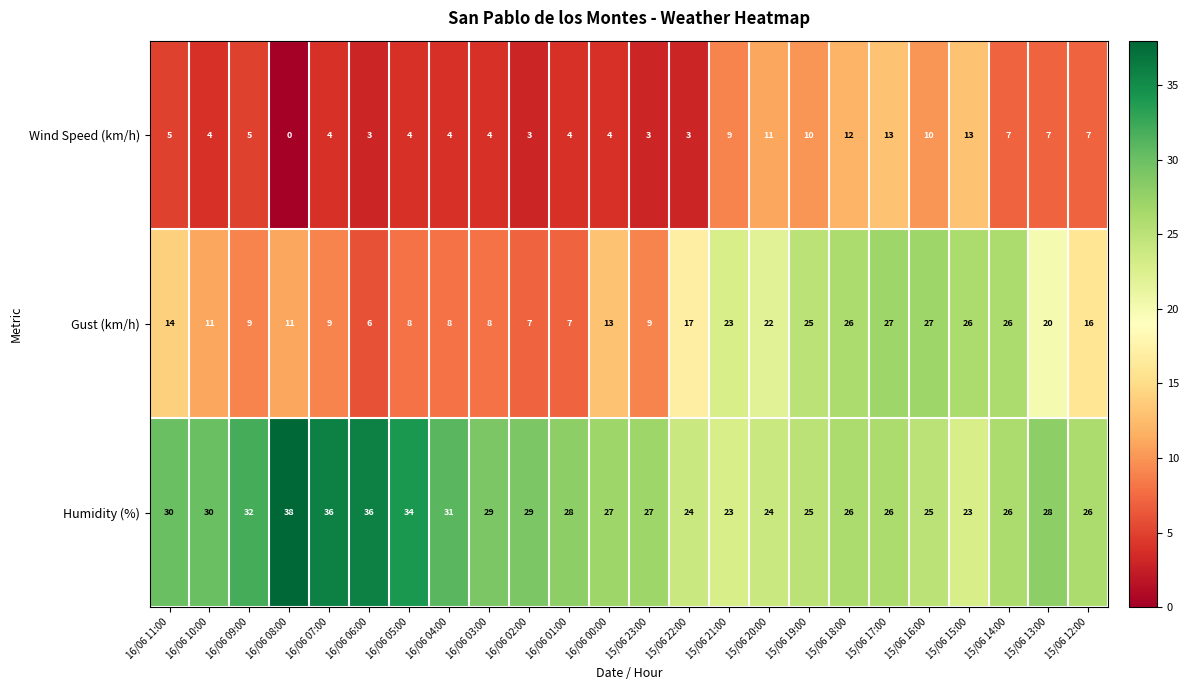

At which label does Humidity (%) first exceed 28?

16/06 11:00